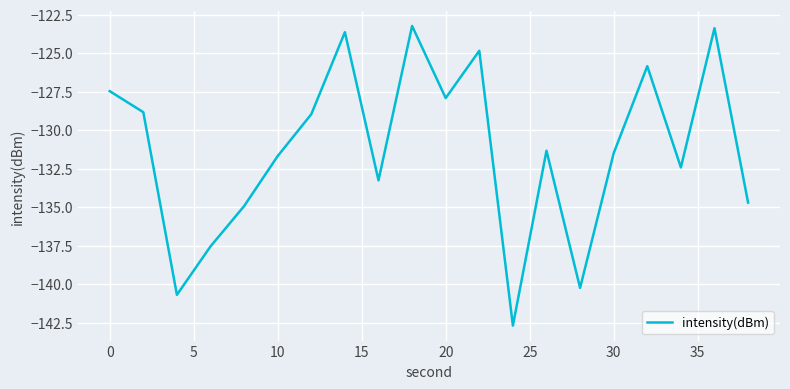

What is the average value?

-131.3